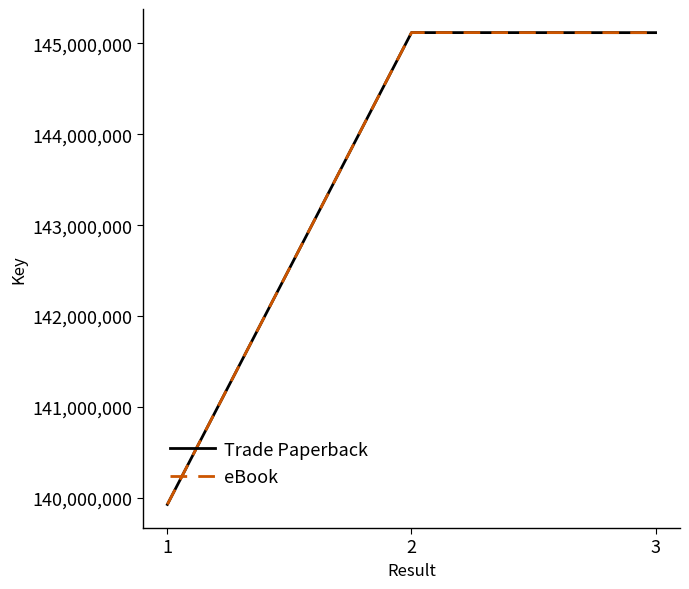

Is this an area chart (filled region under the line)?

No